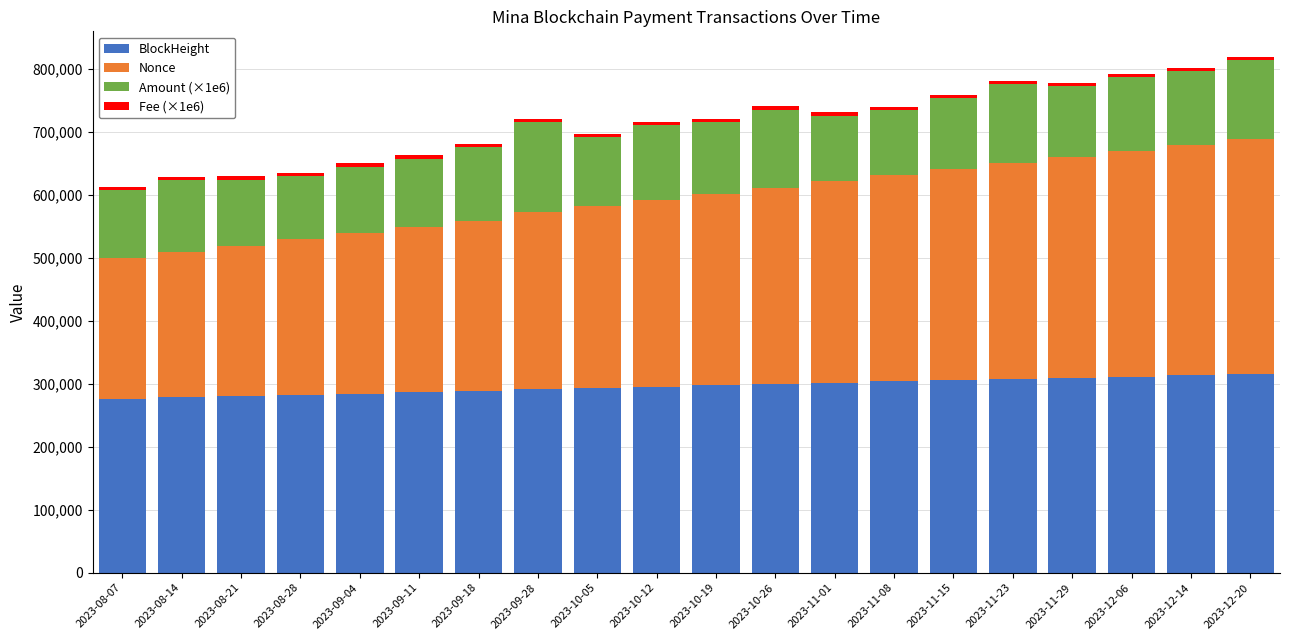

What is the average value of the BlockHeight series?

296264.8